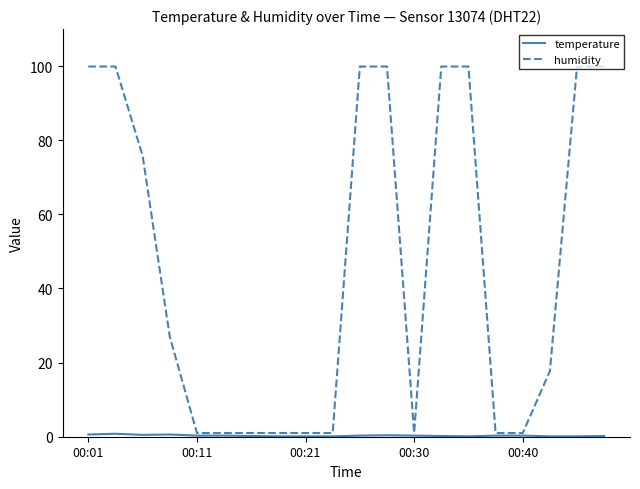

Which series has the largest range (max minus min)?

humidity